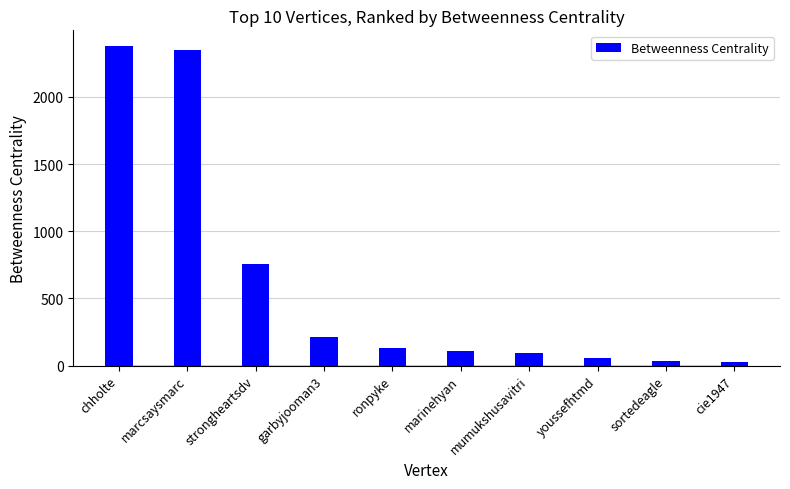

Rank the categories by value from highest to lowest.

chholte, marcsaysmarc, strongheartsdv, garbyjooman3, ronpyke, marinehyan, mumukshusavitri, youssefhtmd, sortedeagle, cie1947